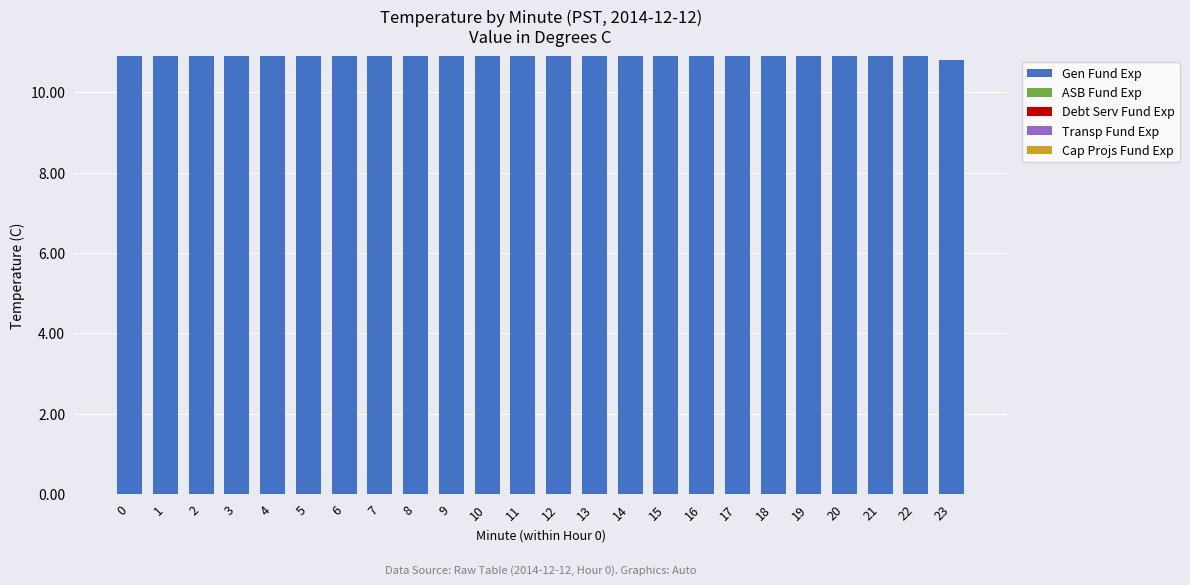

What is the ratio of the value at 13 to the value at 18?

1.0